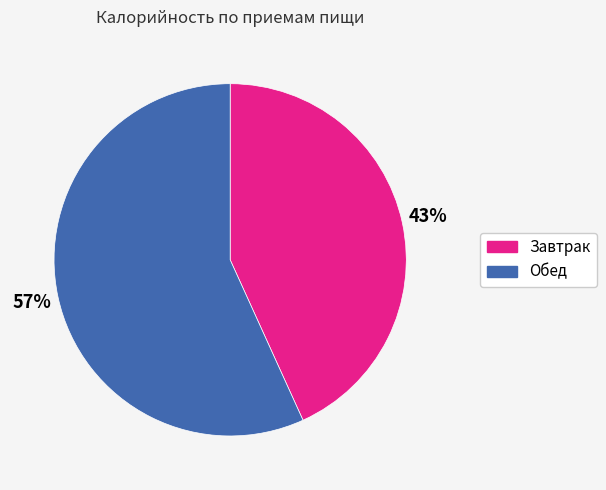

Is the sum of Завтрак and Обед greater than half?

Yes